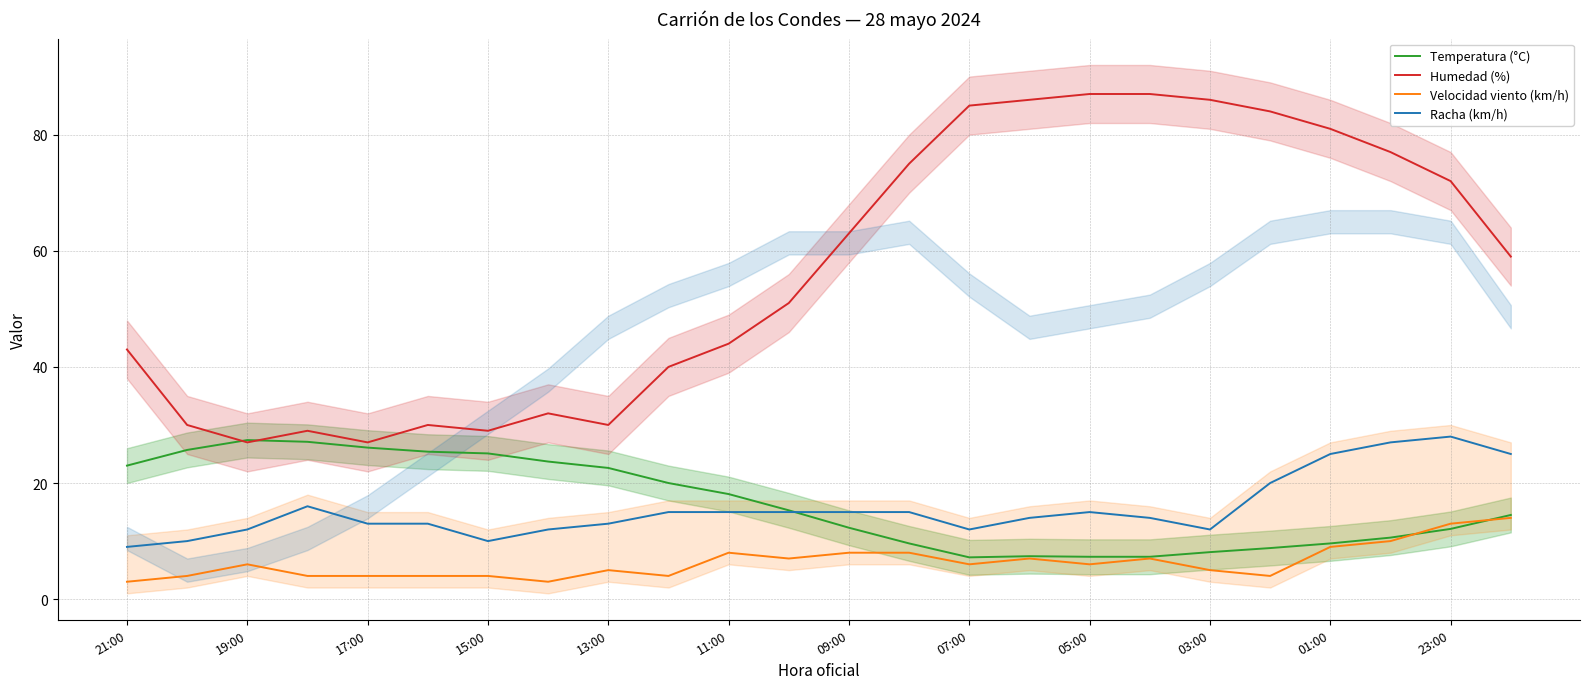

True or false: Velocidad viento (km/h) has a value of 2.9 at 23:00.

False